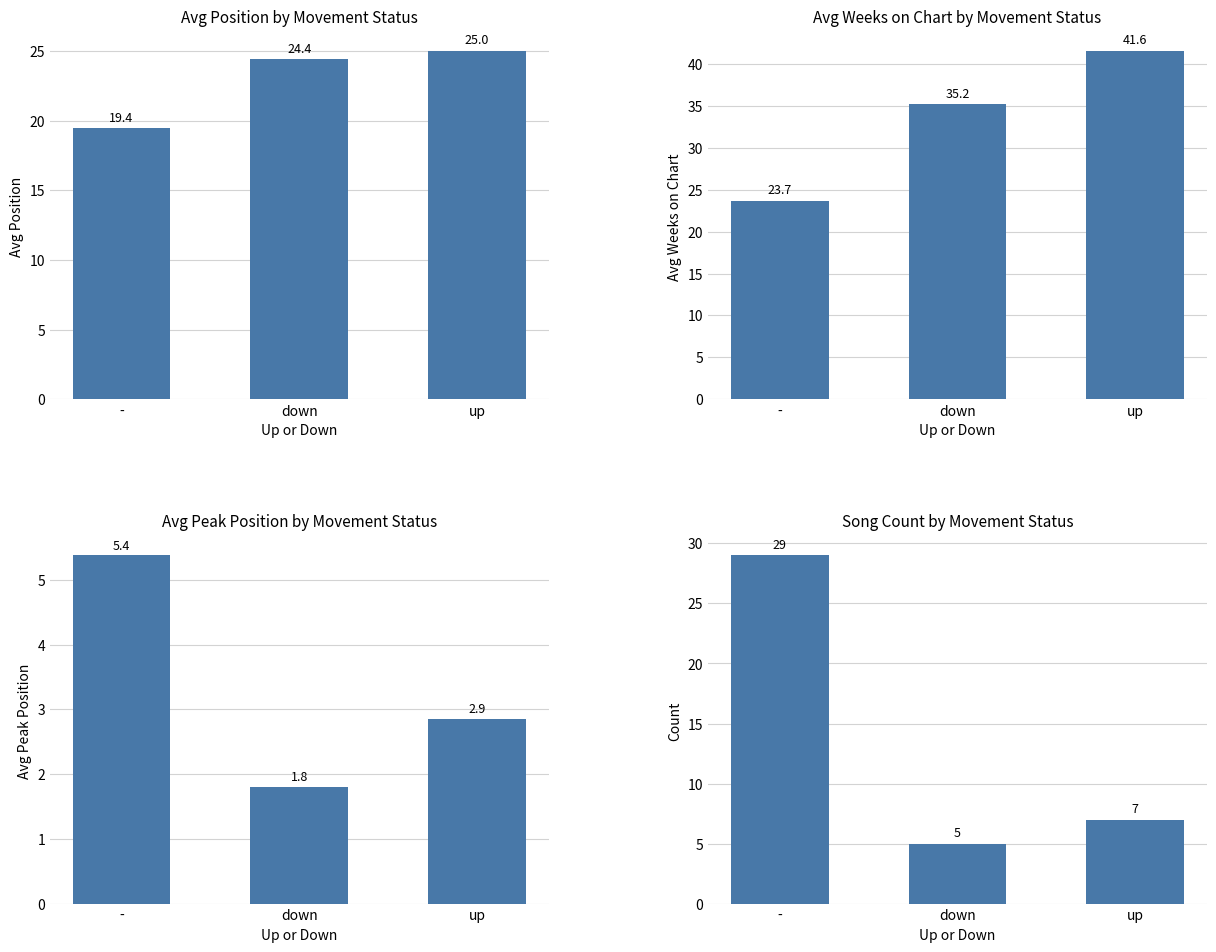

What is the minimum value shown in the chart?

1.8